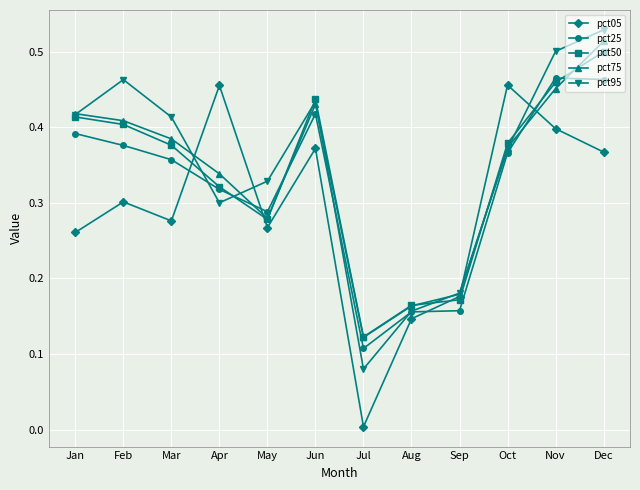

Which series has the largest range (max minus min)?

pct05